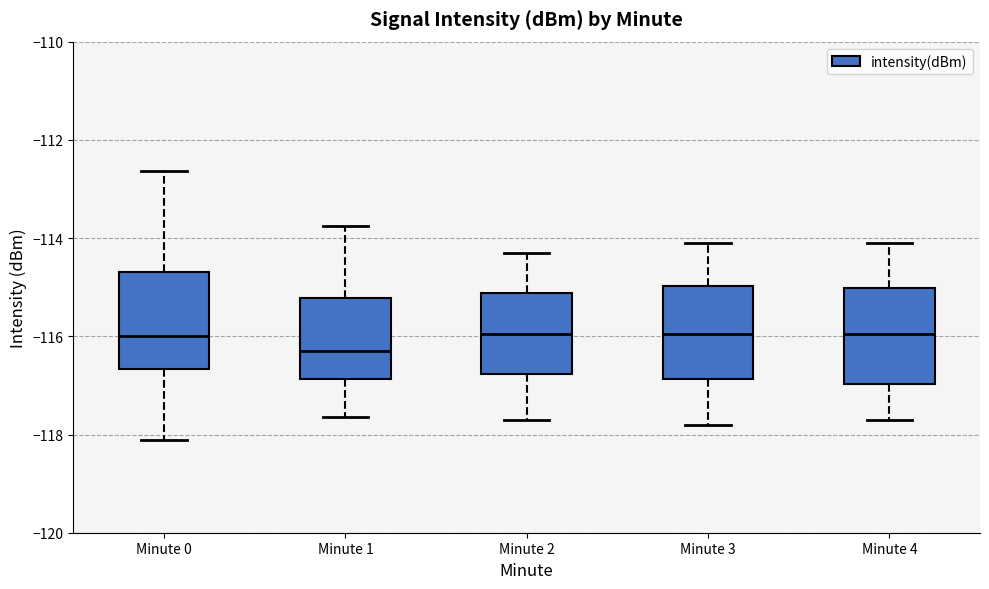

Reading left to right, read every box against the y-axis: the position of its median line, the range the box covers, and the ends of its whiskers. The values are not printed on the chart, so give them approximately, as read against the axis.

Minute 0: median -116.0, box -116.6 to -114.6, whiskers -118.2 to -112.6
Minute 1: median -116.2, box -116.8 to -115.2, whiskers -117.6 to -113.8
Minute 2: median -116.0, box -116.8 to -115.2, whiskers -117.6 to -114.2
Minute 3: median -116.0, box -116.8 to -115.0, whiskers -117.8 to -114.0
Minute 4: median -116.0, box -117.0 to -115.0, whiskers -117.6 to -114.0